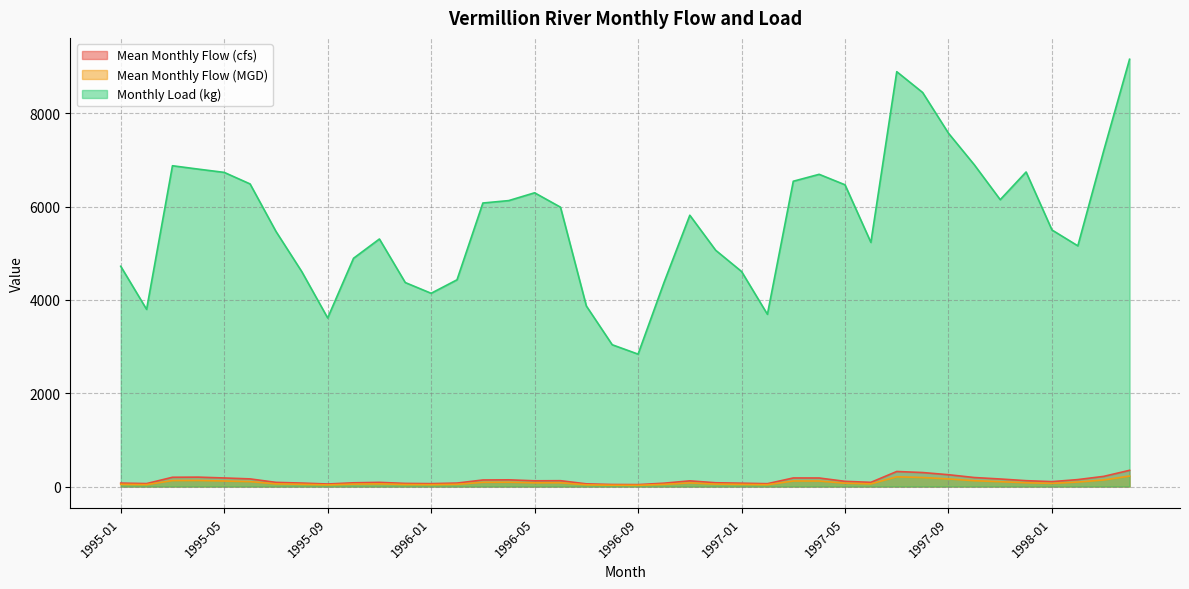

At which category is the sum across all series the highest?

1998-04